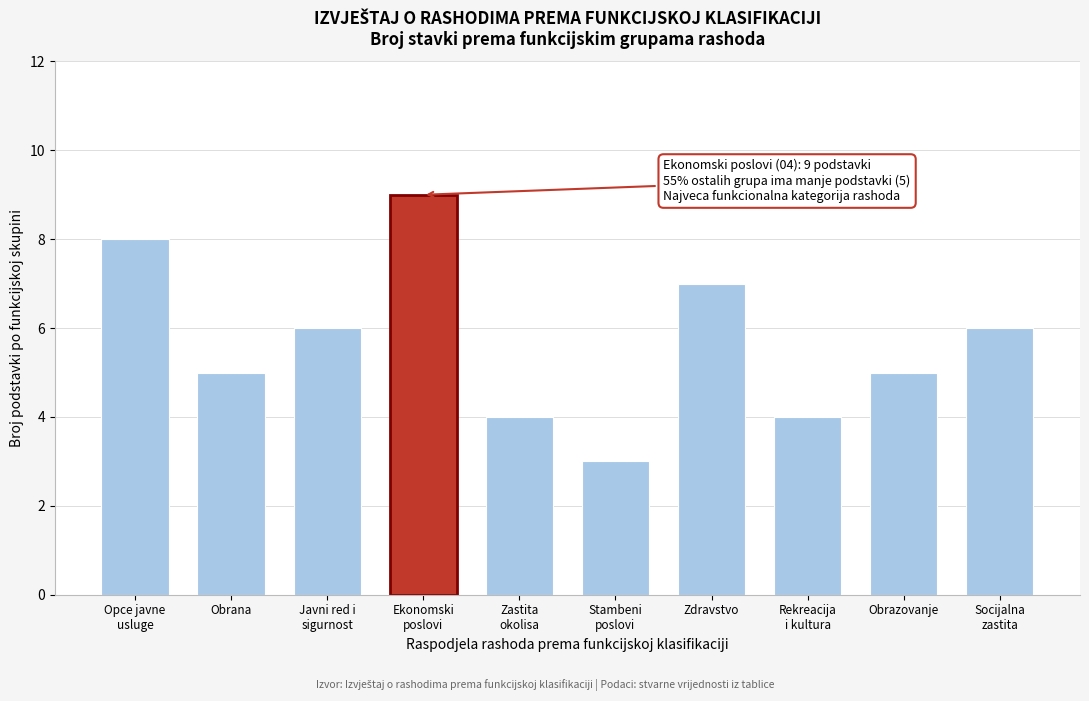

Reading left to right, list all the values displayed in this chart.

8	5	6	9	4	3	7	4	5	6